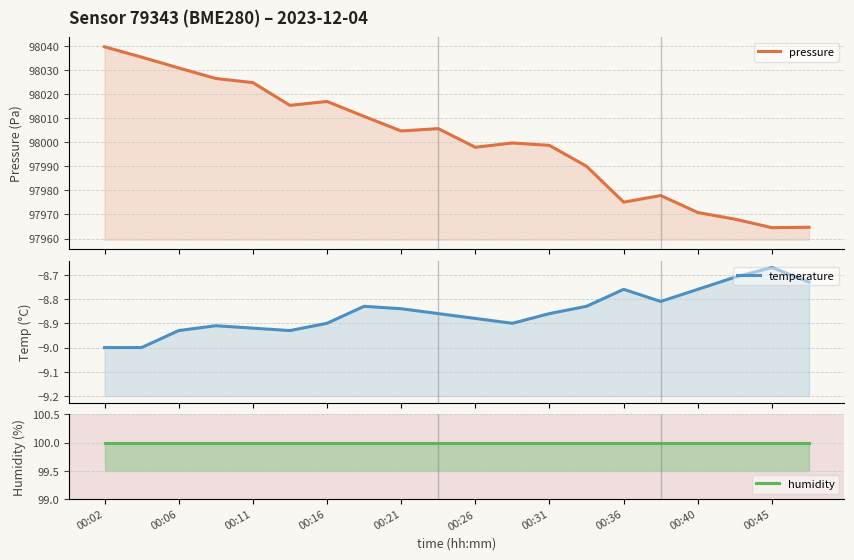

What is the value of the pressure point at the 18th from the left?

97968.1